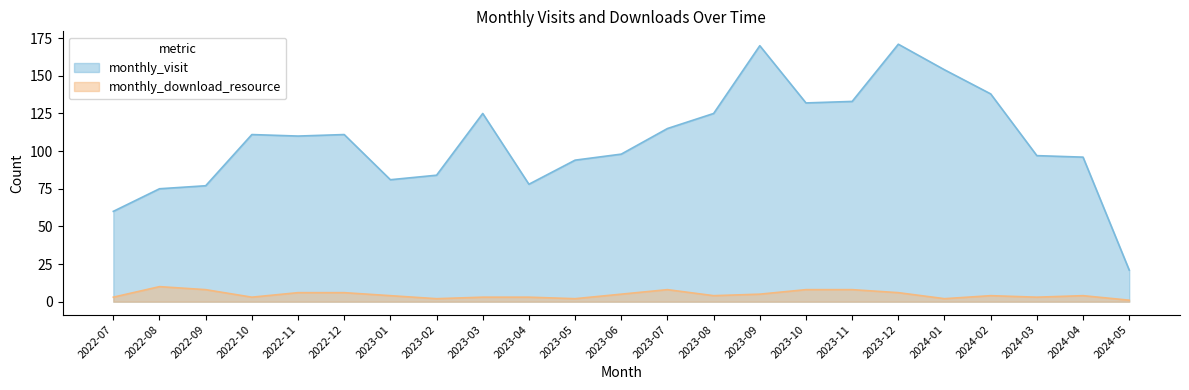

How many lines are shown in the chart?

2